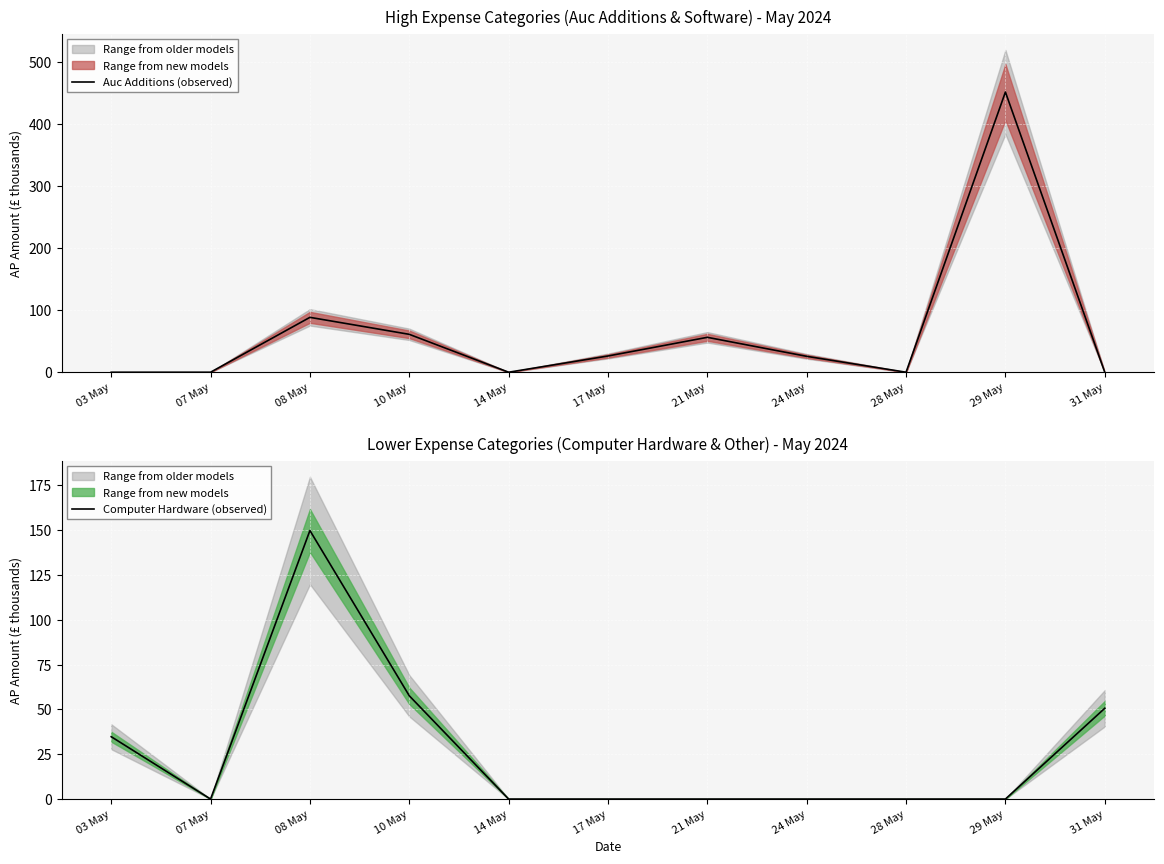

Reading left to right, extract all data points from this chart.

Auc Additions (observed): 03 May=0.0	07 May=0.0	08 May=88.5	10 May=61.1	14 May=0.0	17 May=26.2	21 May=56.3	24 May=25.6	28 May=0.0	29 May=451.8	31 May=0.0
Computer Hardware (observed): 03 May=34.8	07 May=0.0	08 May=149.8	10 May=57.6	14 May=0.0	17 May=0.0	21 May=0.0	24 May=0.0	28 May=0.0	29 May=0.0	31 May=50.6